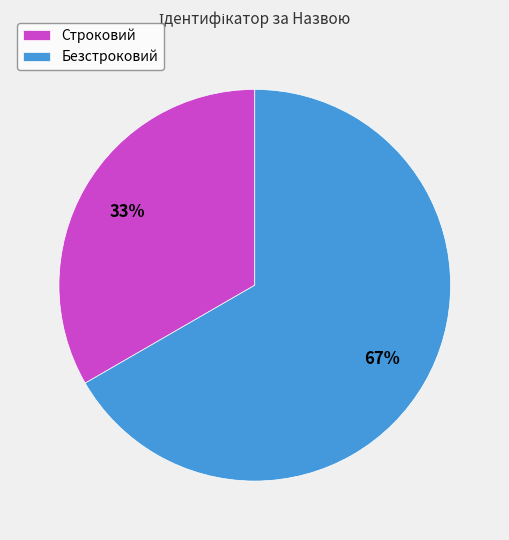

What is the largest slice in the pie chart?

Безстроковий